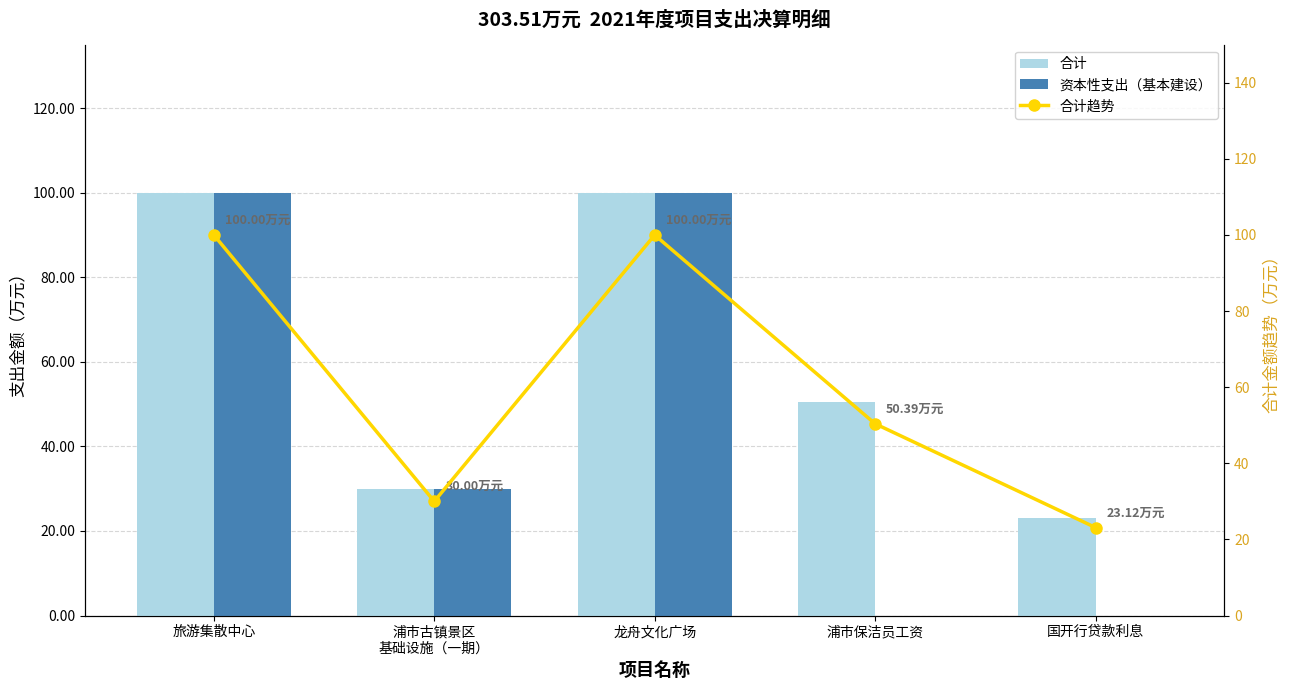

Reading left to right, extract all data points from this chart.

合计: 旅游集散中心=100.0	浦市古镇景区
基础设施（一期）=30.0	龙舟文化广场=100.0	浦市保洁员工资=50.4	国开行贷款利息=23.1
资本性支出（基本建设）: 旅游集散中心=100.0	浦市古镇景区
基础设施（一期）=30.0	龙舟文化广场=100.0	浦市保洁员工资=0.0	国开行贷款利息=0.0
合计趋势: 旅游集散中心=100.0	浦市古镇景区
基础设施（一期）=30.0	龙舟文化广场=100.0	浦市保洁员工资=50.4	国开行贷款利息=23.1